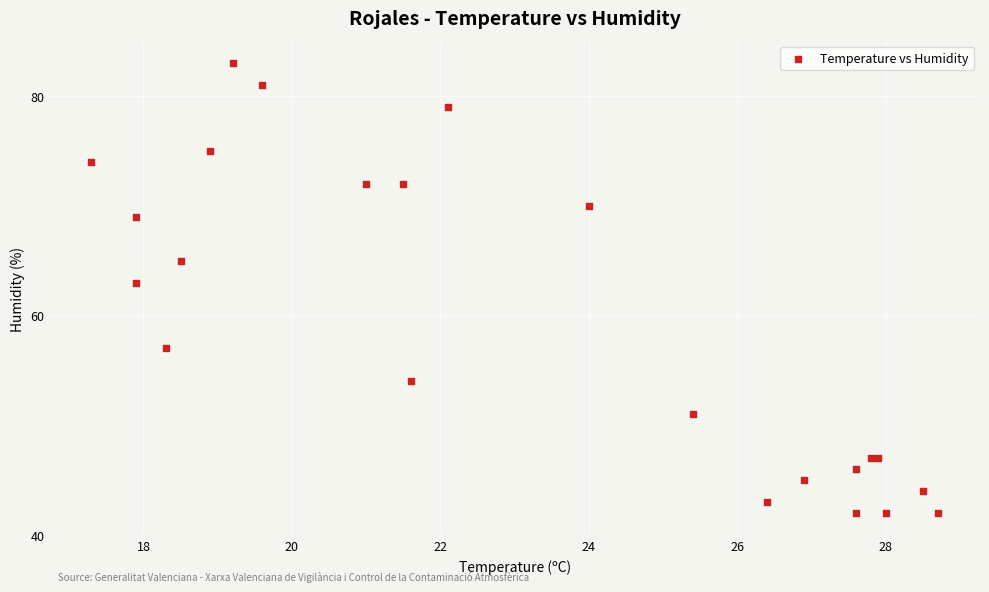

What Y value in the scatter plot is closest to 62?

63